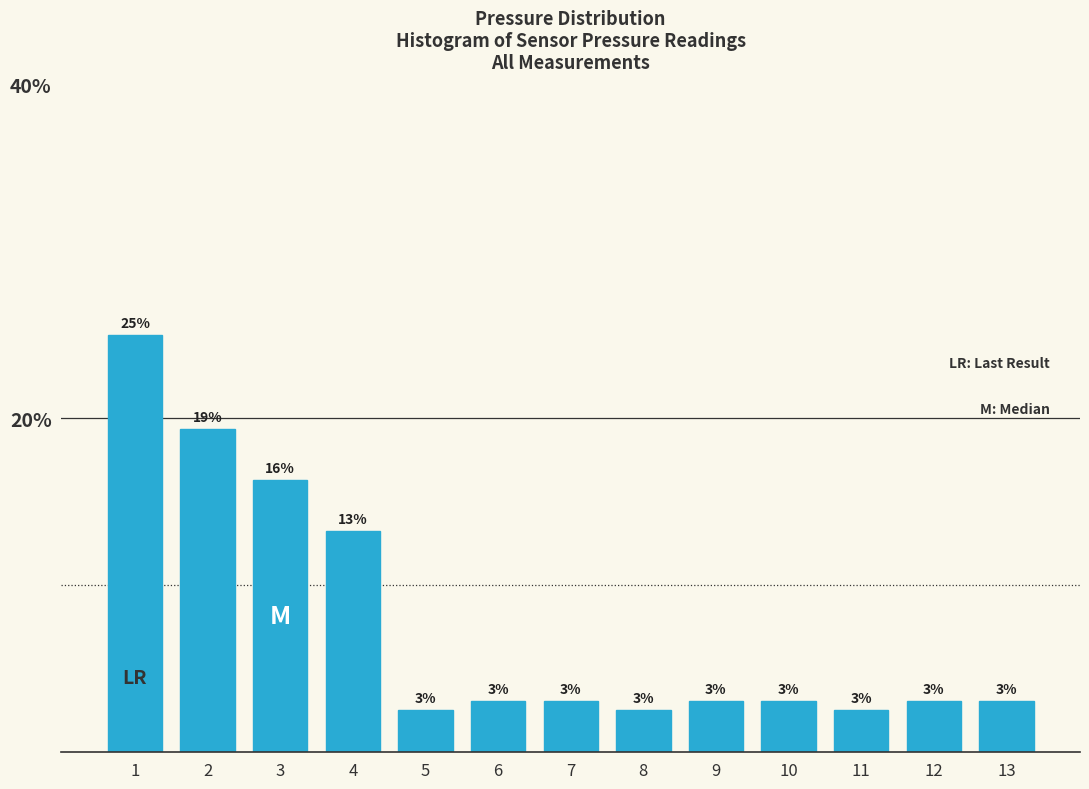

Does the chart contain any negative values?

No